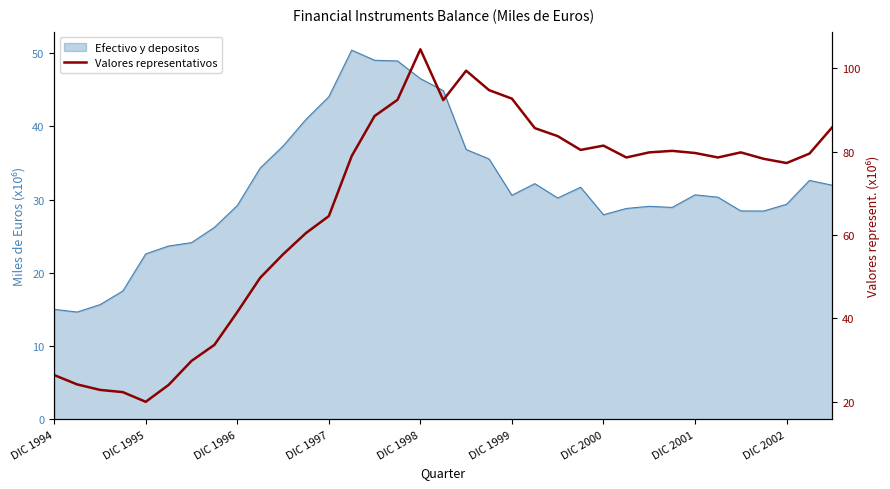

Count the number of categories in the chart.

35